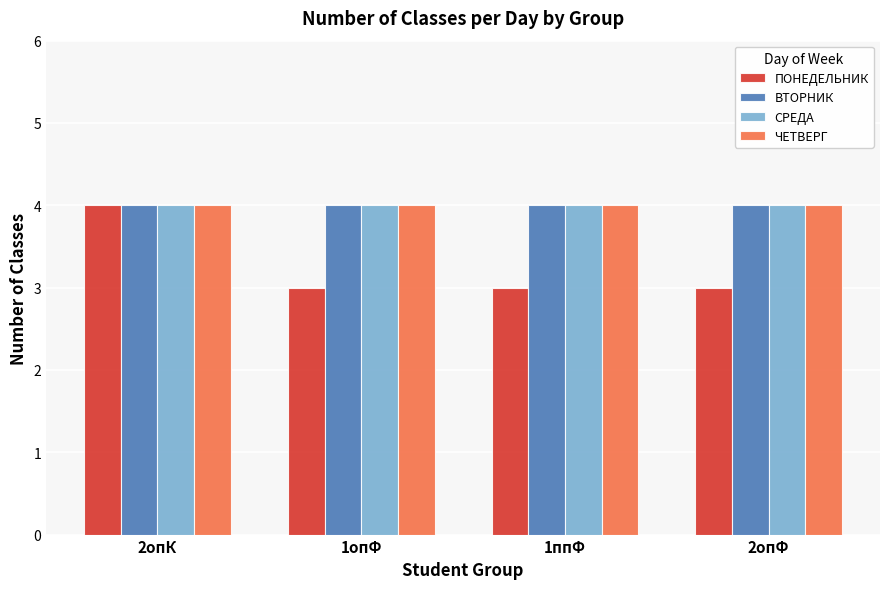

What position from the left is 1опФ?

2